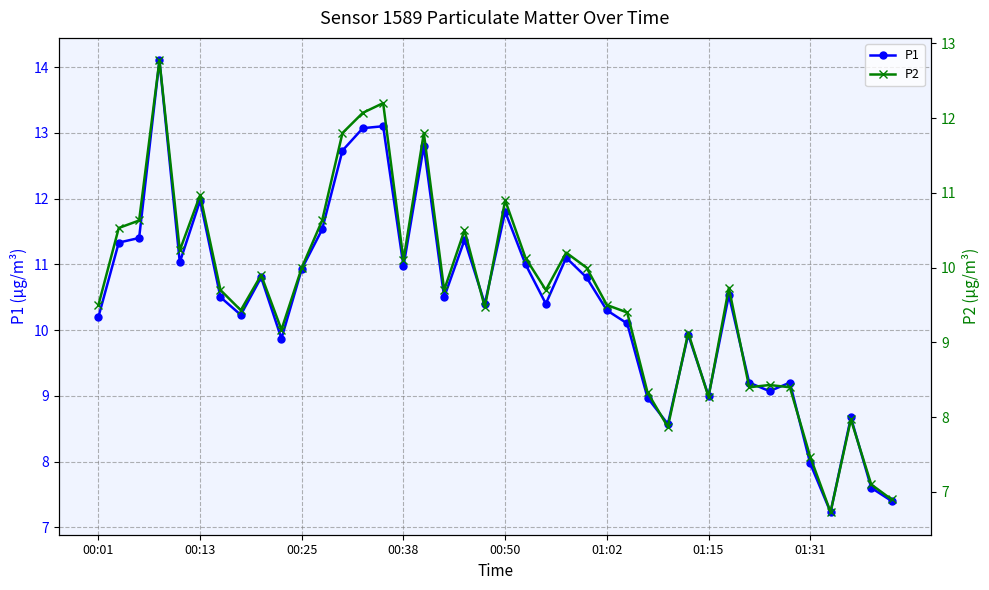

True or false: P1 has more than 2 interior local peaks.

True